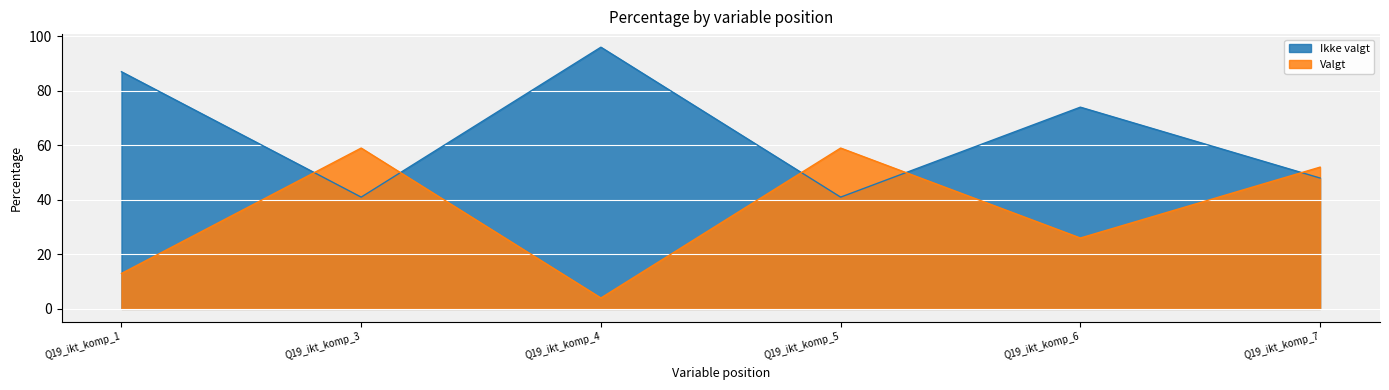

Rank the series by their average value, from lowest to highest.

Valgt, Ikke valgt